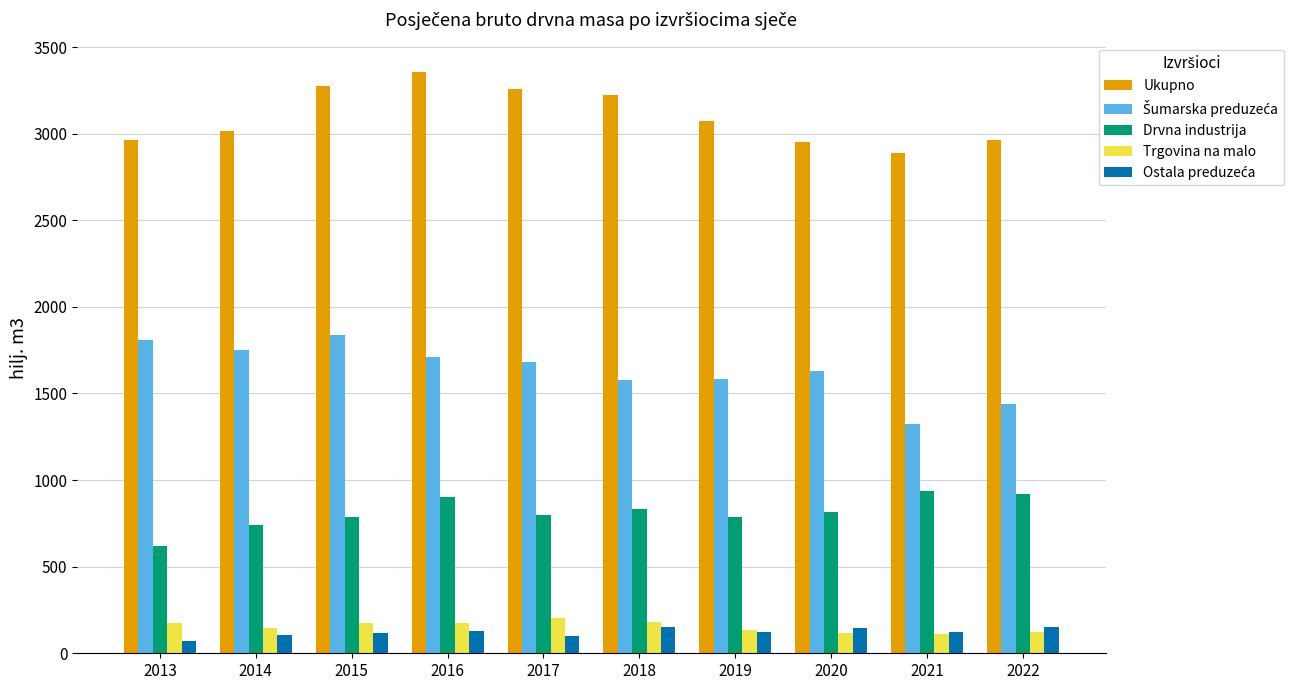

At which category does the chart reach its peak across all series?

2016